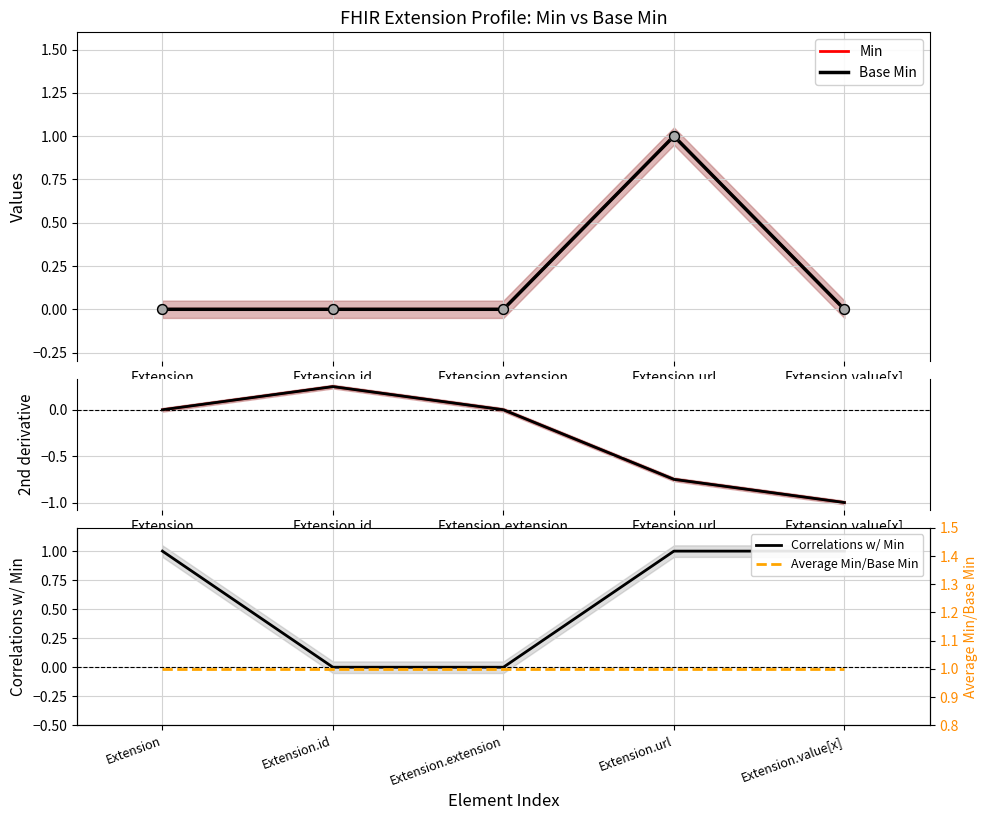

At which category is the sum across all series the highest?

Extension